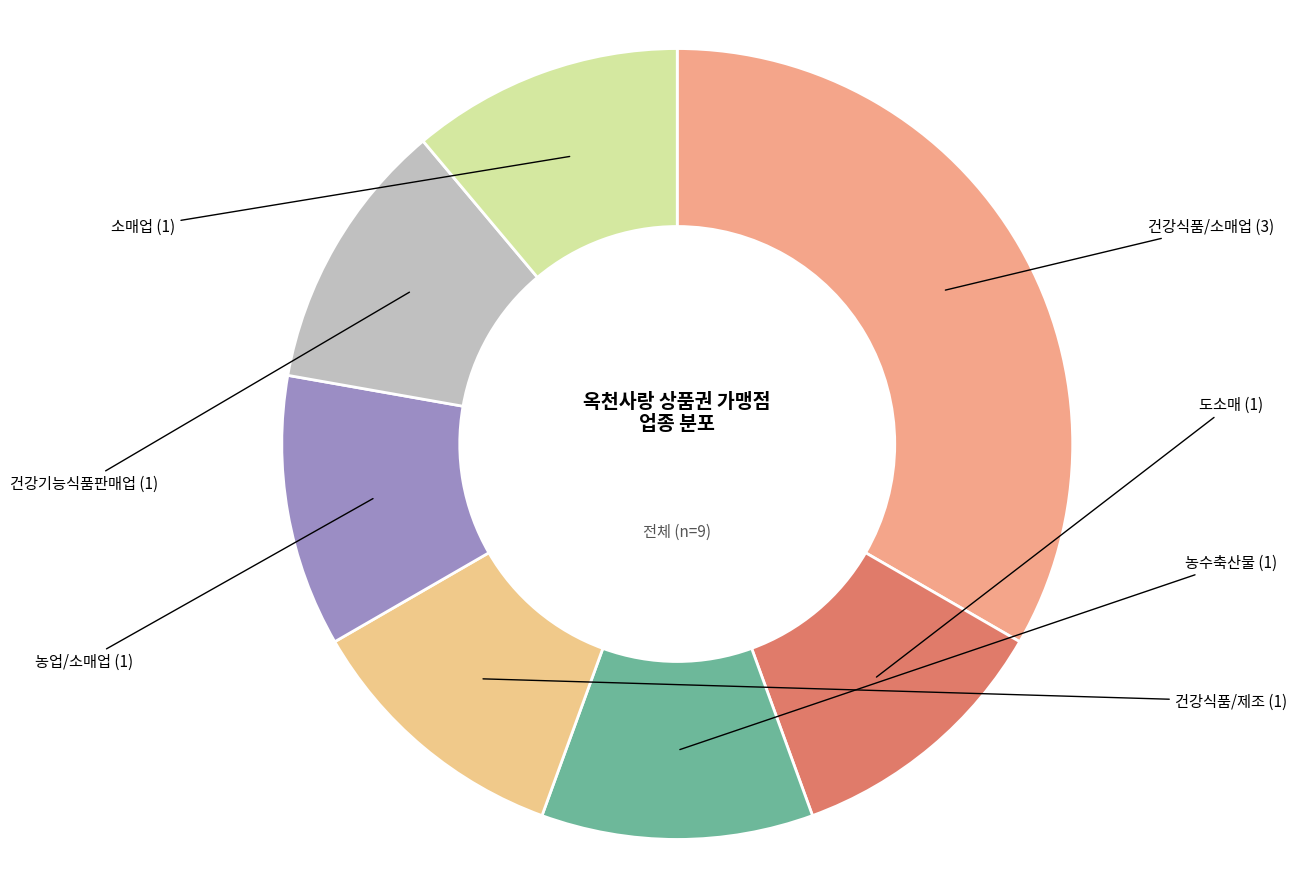

What is the largest slice in the pie chart?

건강식품/소매업